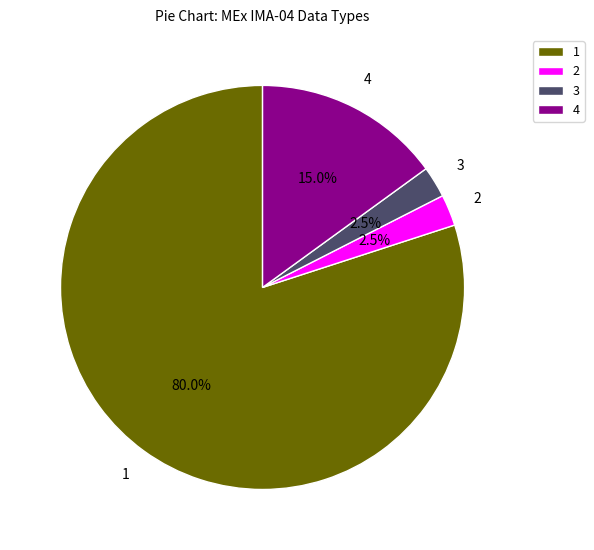

What is the ratio of the value at 3 to the value at 2?

1.0